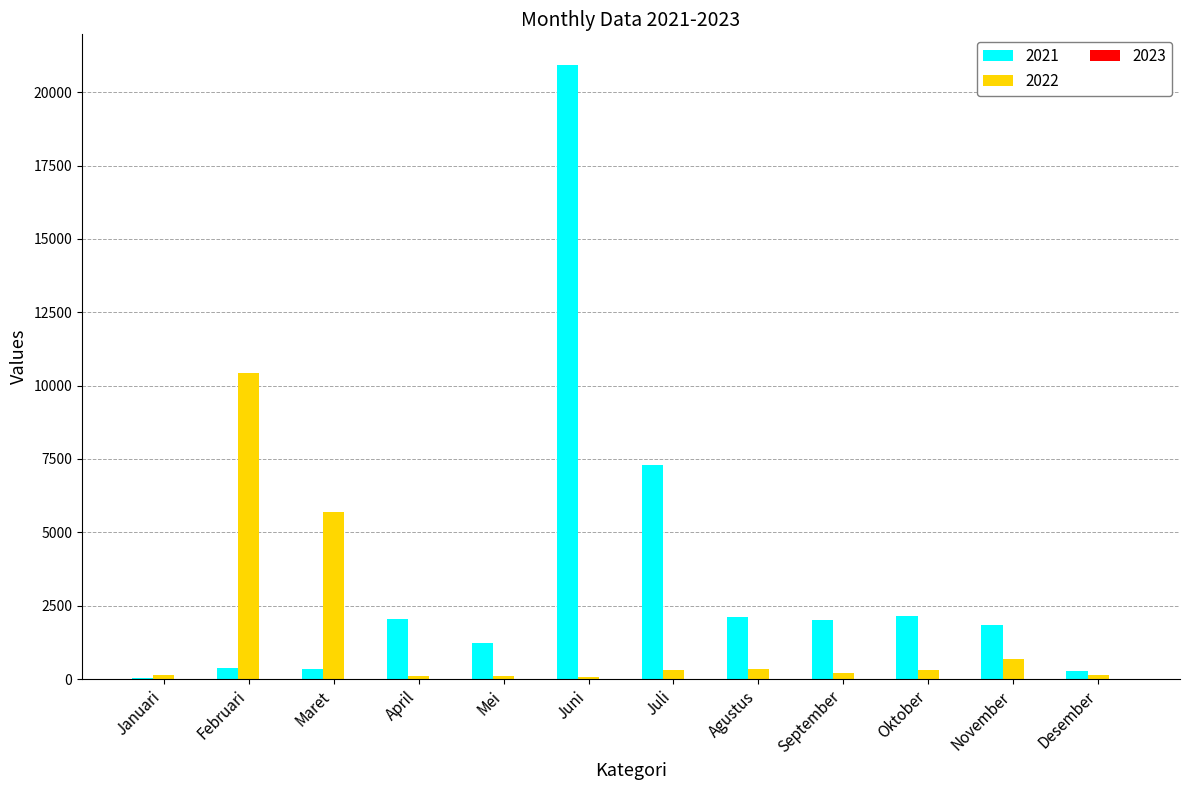

Is it true that 2021 equals 1226 at Mei?

True